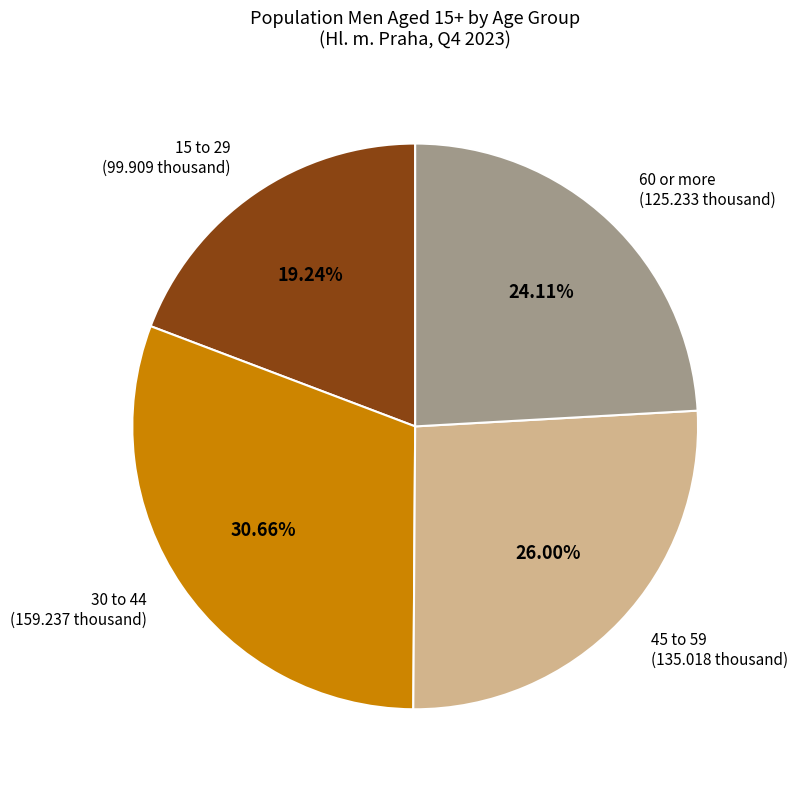

Which category has the biggest portion of the pie?

30 to 44